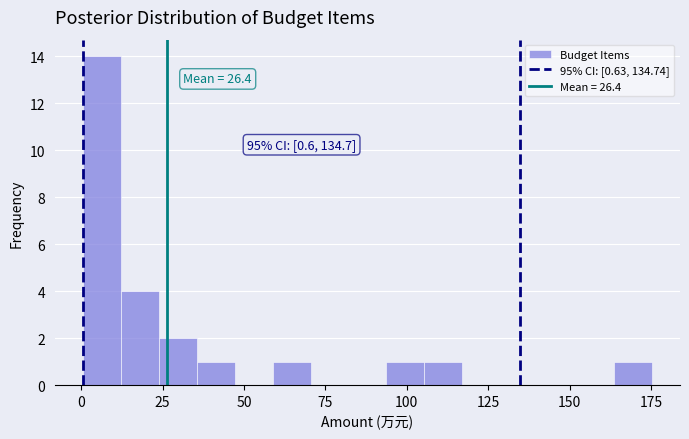

Around what value on the x-axis is the tallest bar? Give the approximate position of its centre, as read against the axis.

5